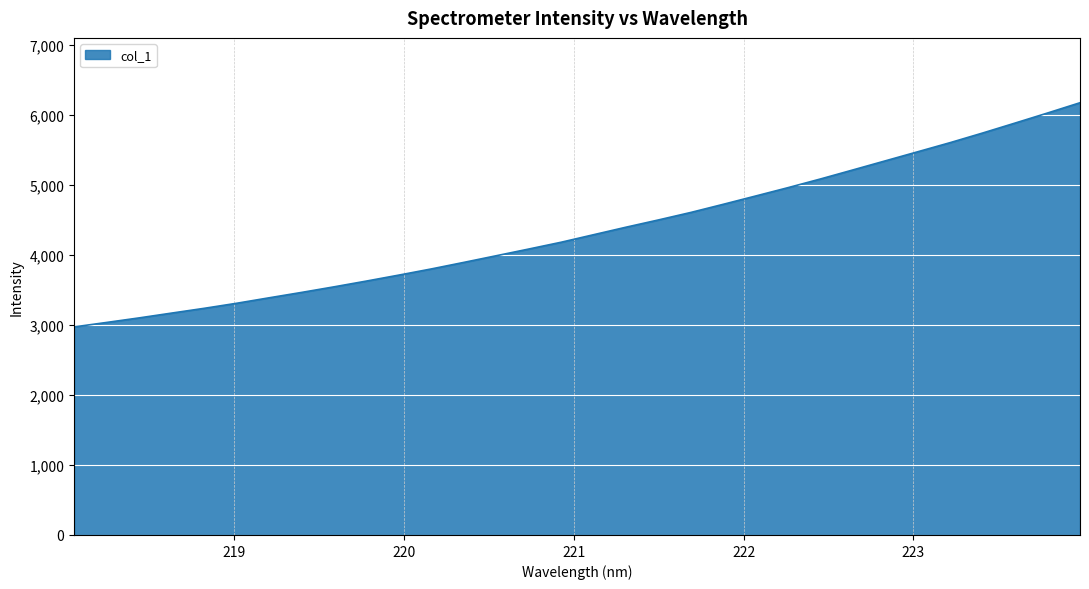

What is the difference between the maximum and minimum values?

3200.4